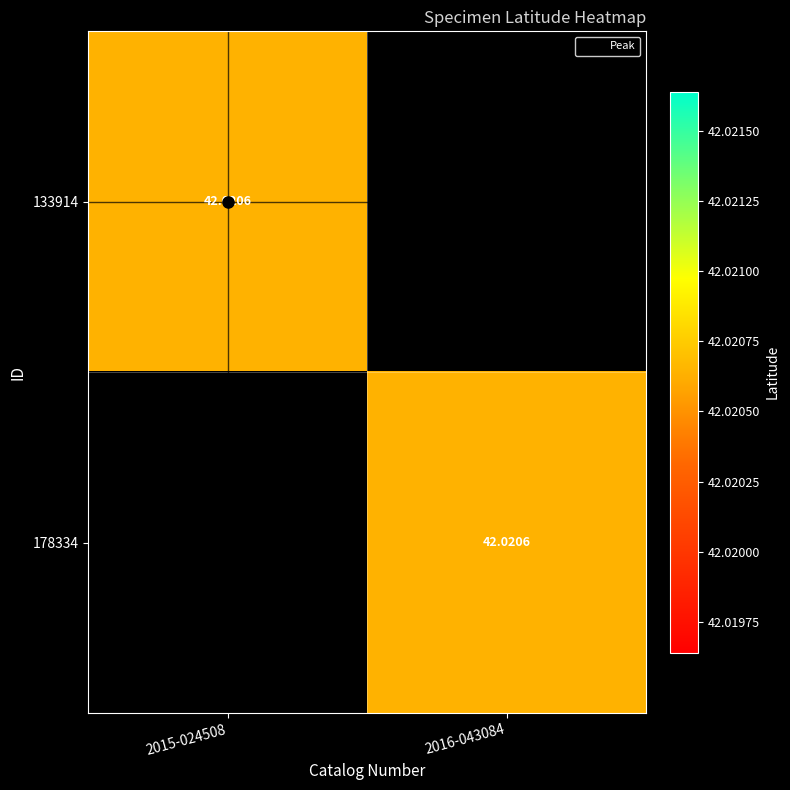

What is the sum of all 133914 values?

42.0